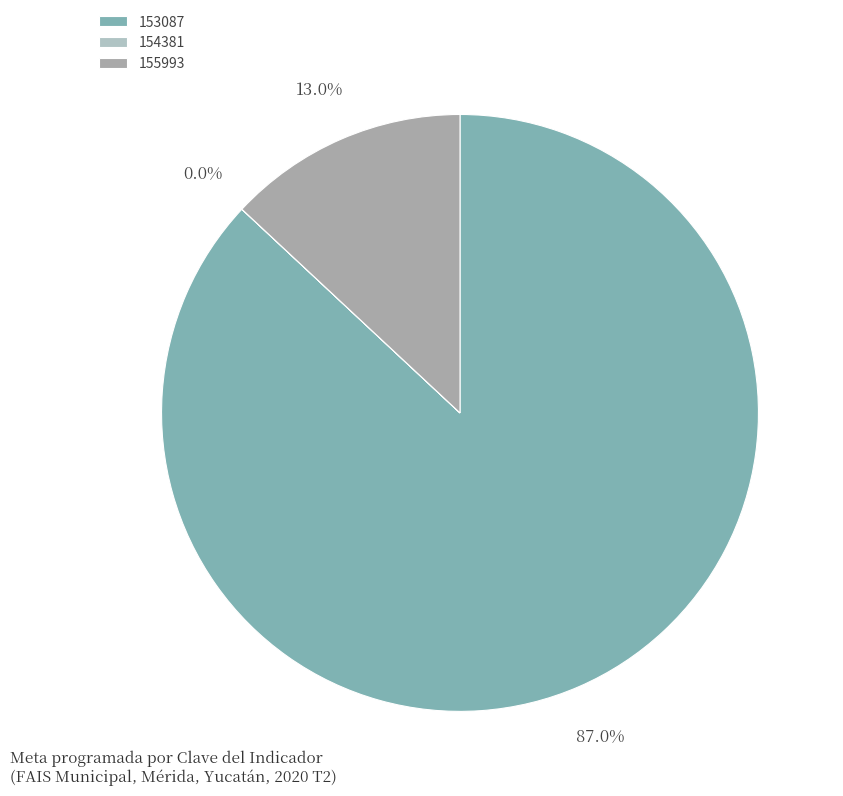

Is there a majority slice in this chart?

Yes